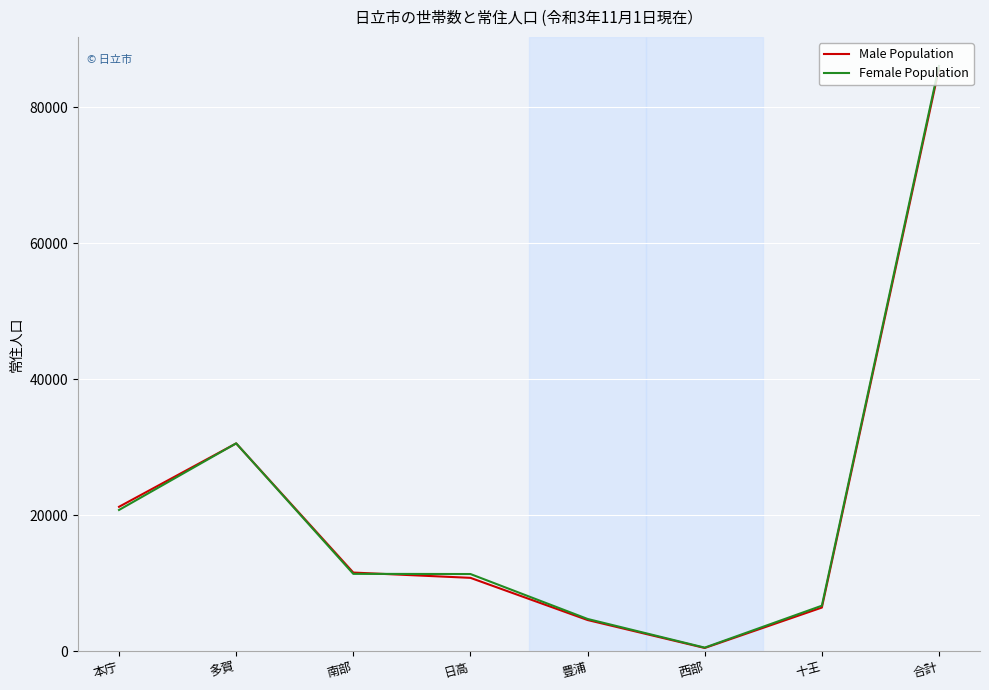

What is the highest value of the Male Population series?

85652